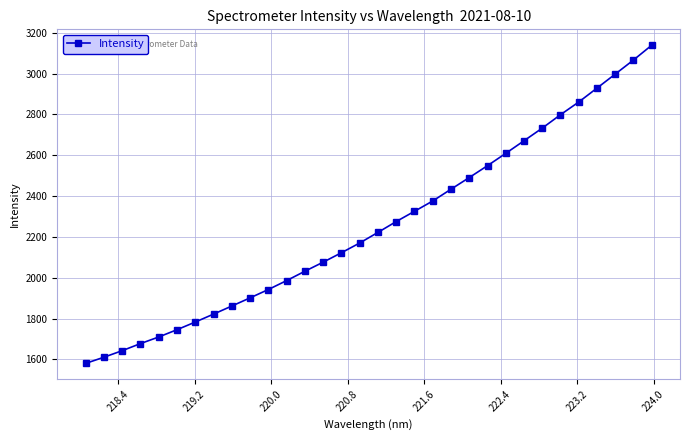

What is the minimum value shown in the chart?

1580.1